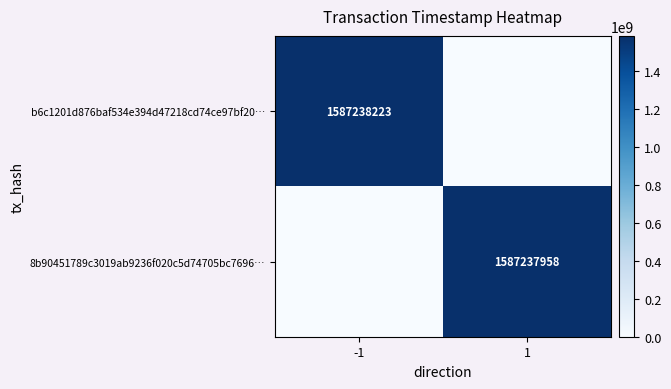

The 8b90451789c3019ab9236f020c5d74705bc7696… series shows 1587237958 at 1. True or false?

True